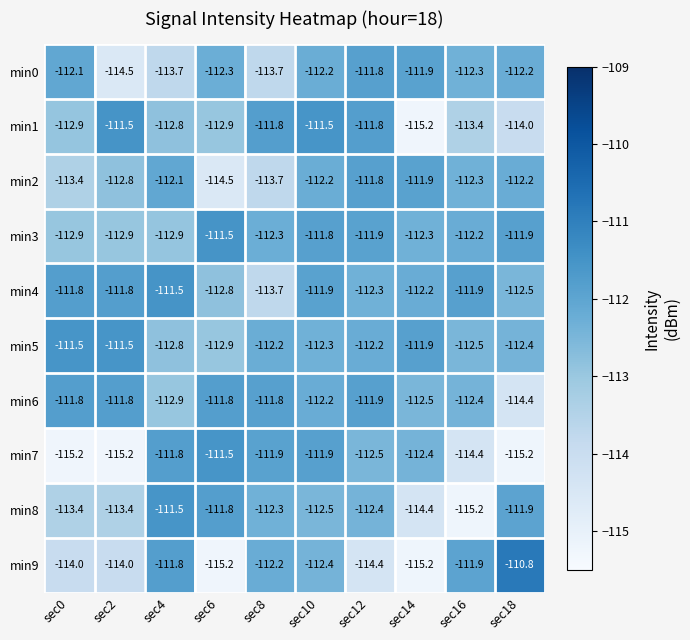

What is the sum of all min3 values?

-1122.6